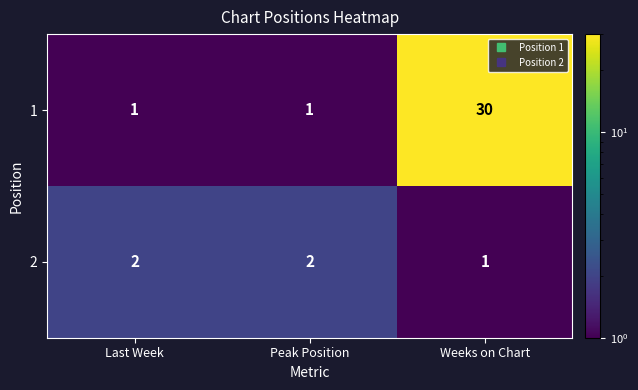

What is the sum of the 1 values at Last Week and Weeks on Chart?

31